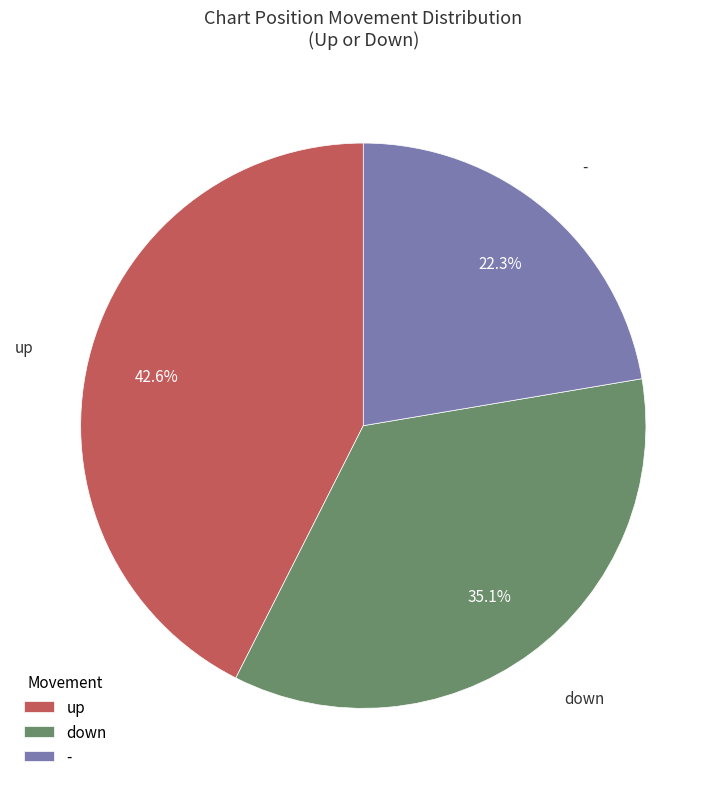

Rank the categories by value from highest to lowest.

up, down, -